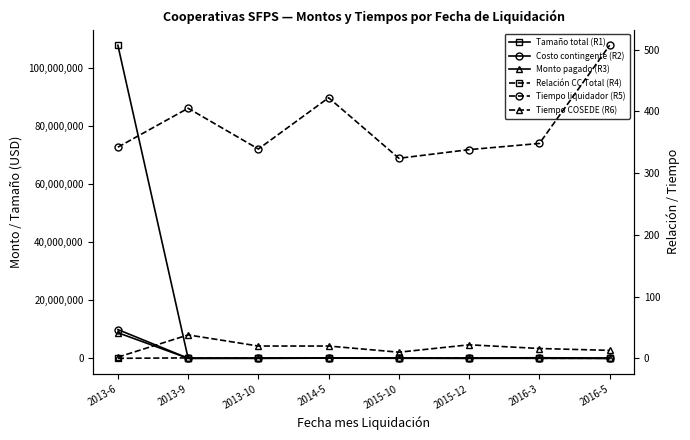

The value of Tamaño total (R1) at 2016-5 is 6186.5. True or false?

False